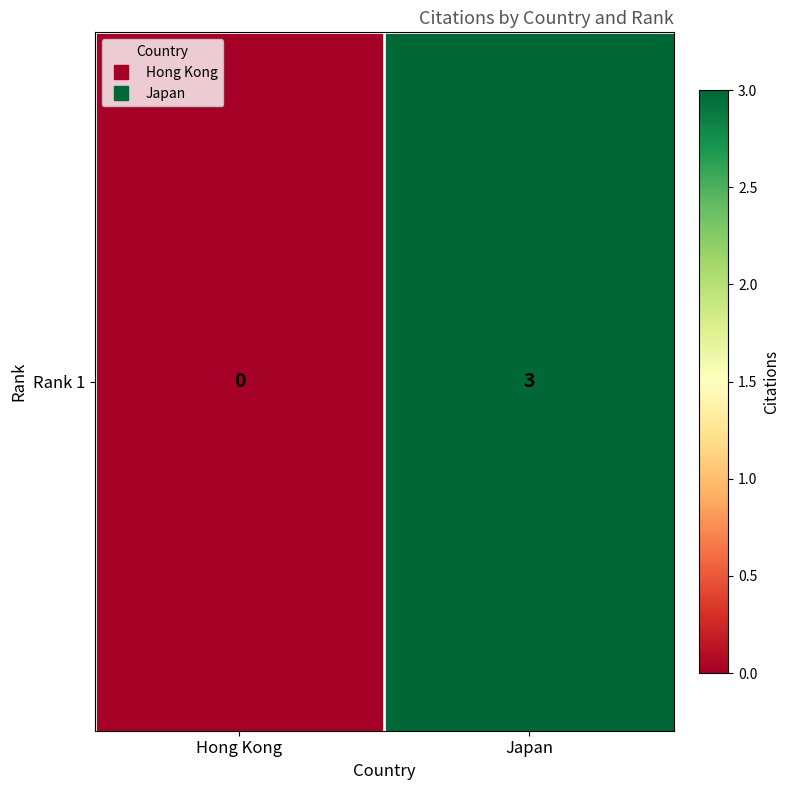

Which label corresponds to the largest value in the chart?

Japan